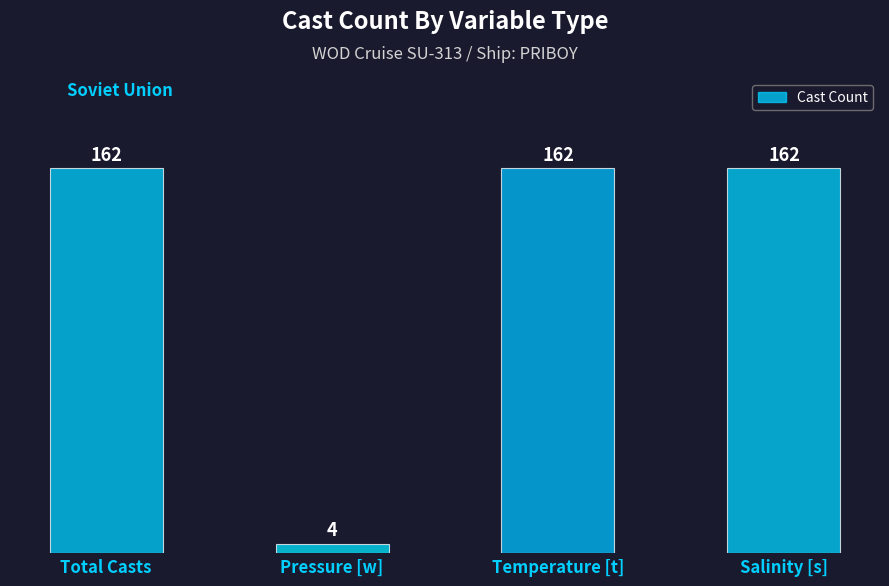

True or false: the data shows 271 at Total Casts.

False